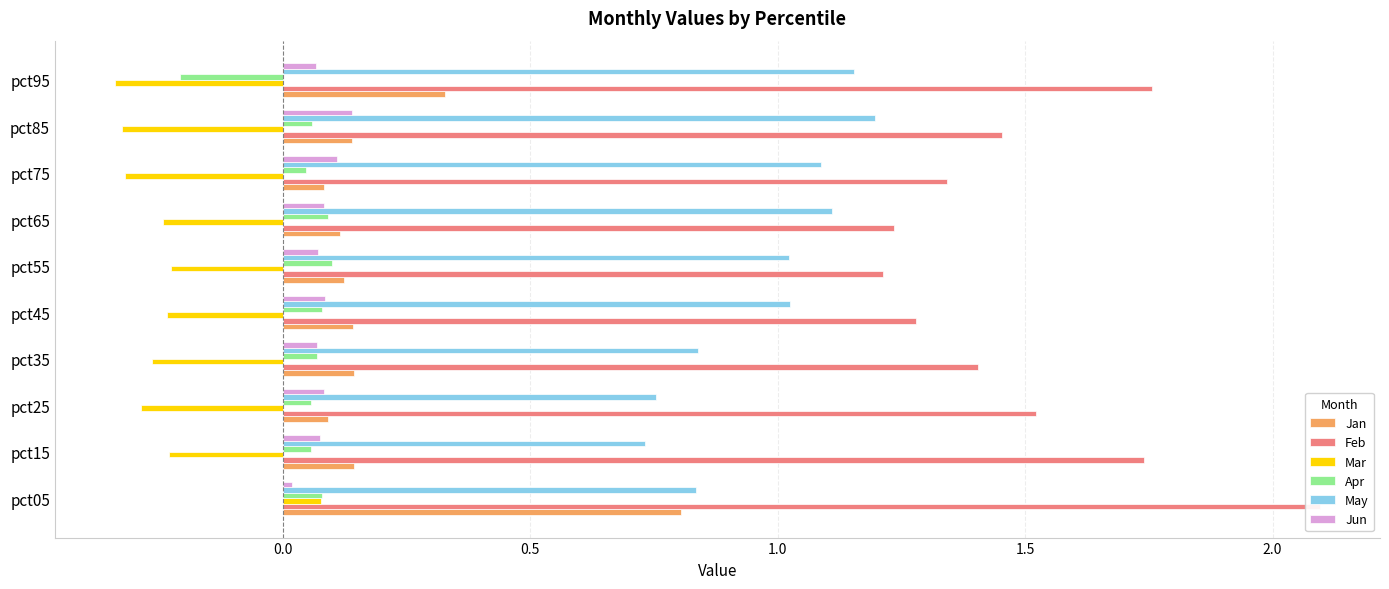

How many values in Apr are above zero?

9